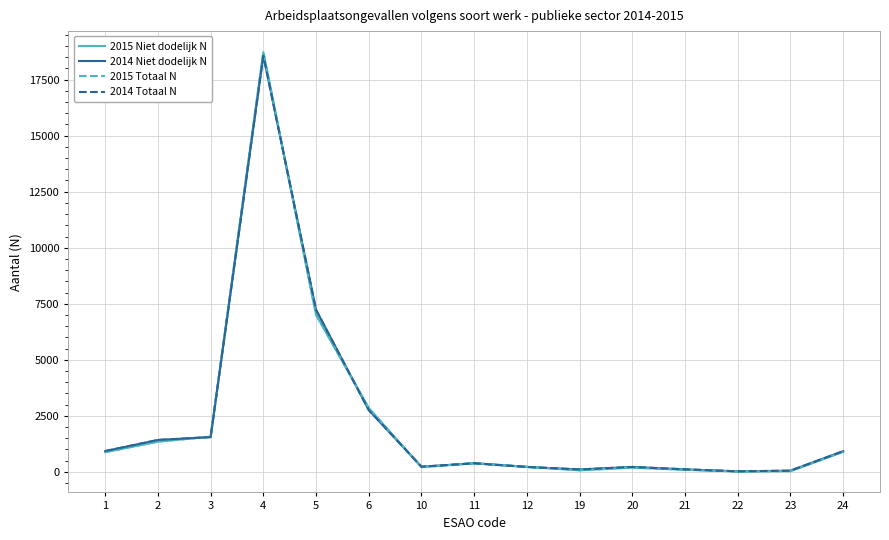

What is the greatest value displayed?

18731